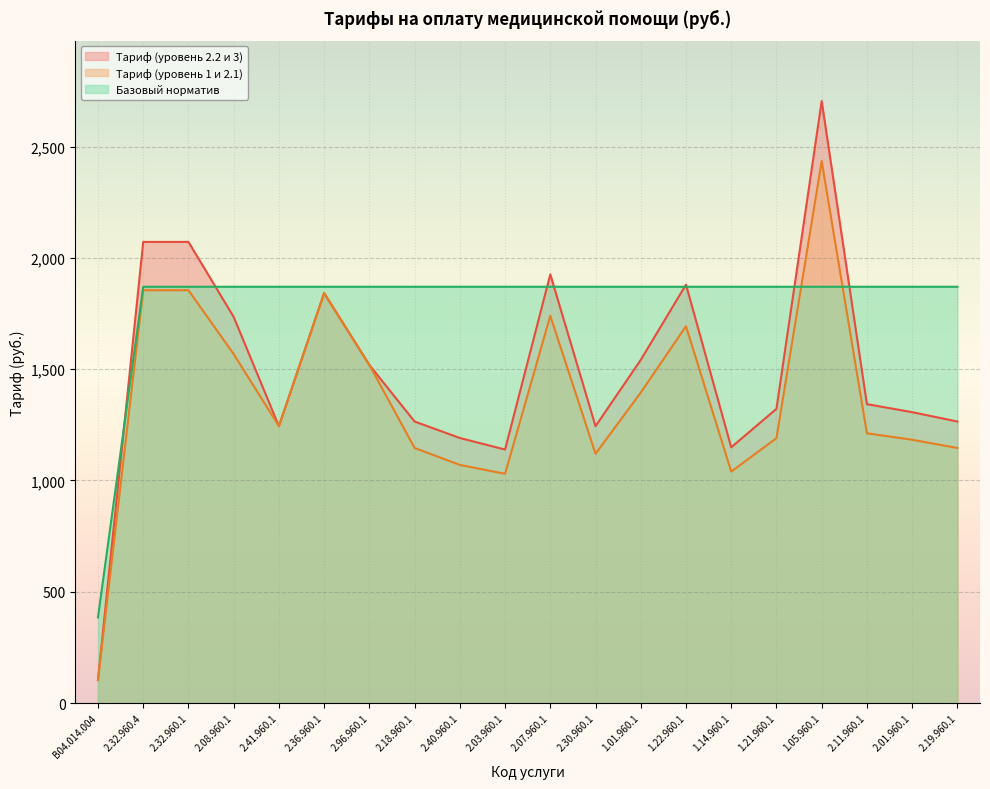

How many intersections are there between Базовый норматив and Тариф (уровень 2.2 и 3)?

8